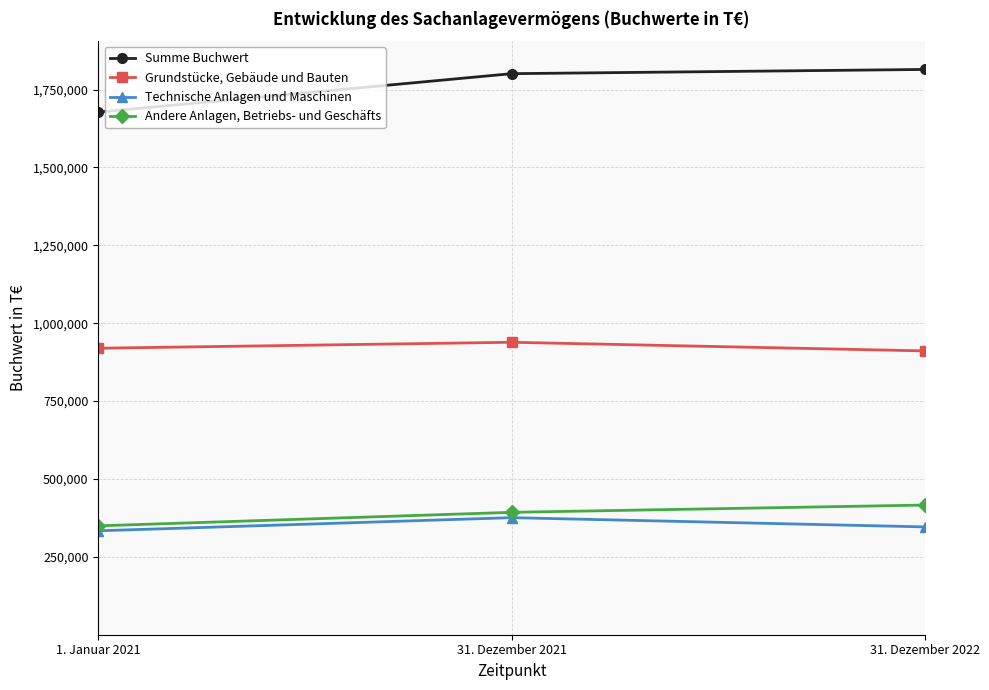

At 31. Dezember 2021, list the series in order from smallest to largest.

Technische Anlagen und Maschinen, Andere Anlagen, Betriebs- und Geschäfts, Grundstücke, Gebäude und Bauten, Summe Buchwert